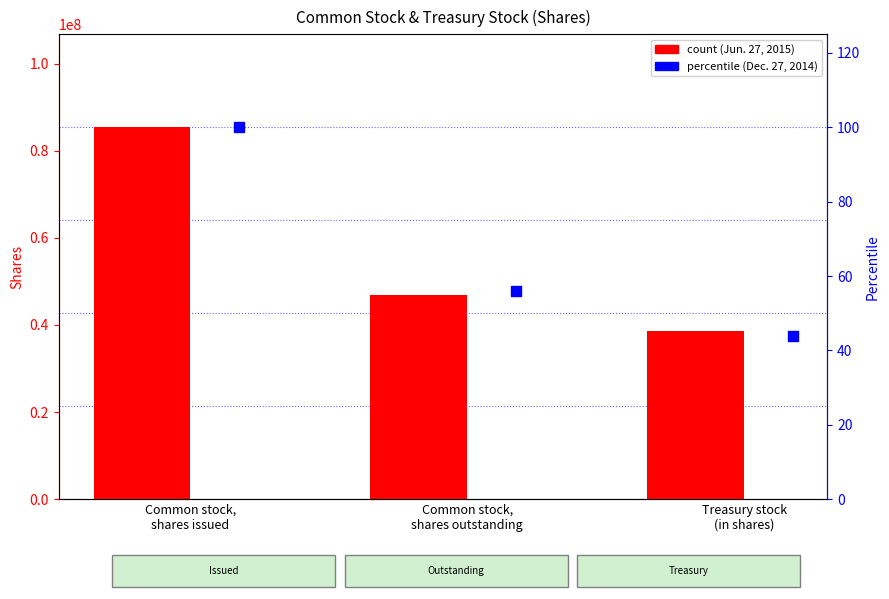

Is the value of Jun. 27, 2015 at Common stock,
shares issued greater than the value of Dec. 27, 2014 at Treasury stock
(in shares)?

Yes